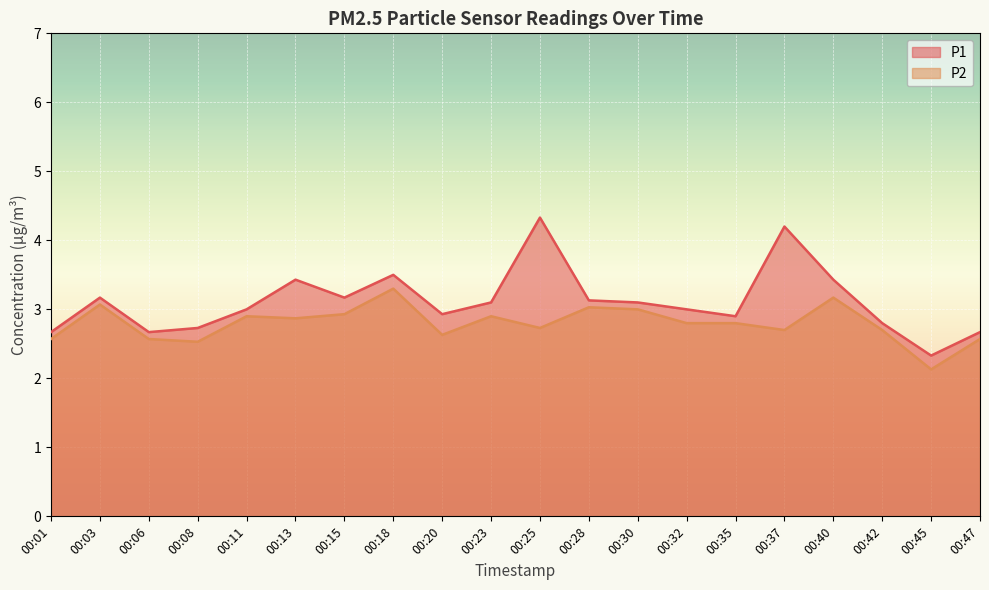

Reading right to left, what are all the values shown in this chart?

P1: 00:47=2.7	00:45=2.3	00:42=2.8	00:40=3.4	00:37=4.2	00:35=2.9	00:32=3.0	00:30=3.1	00:28=3.1	00:25=4.3	00:23=3.1	00:20=2.9	00:18=3.5	00:15=3.2	00:13=3.4	00:11=3.0	00:08=2.7	00:06=2.7	00:03=3.2	00:01=2.7
P2: 00:47=2.6	00:45=2.1	00:42=2.7	00:40=3.2	00:37=2.7	00:35=2.8	00:32=2.8	00:30=3.0	00:28=3.0	00:25=2.7	00:23=2.9	00:20=2.6	00:18=3.3	00:15=2.9	00:13=2.9	00:11=2.9	00:08=2.5	00:06=2.6	00:03=3.1	00:01=2.6